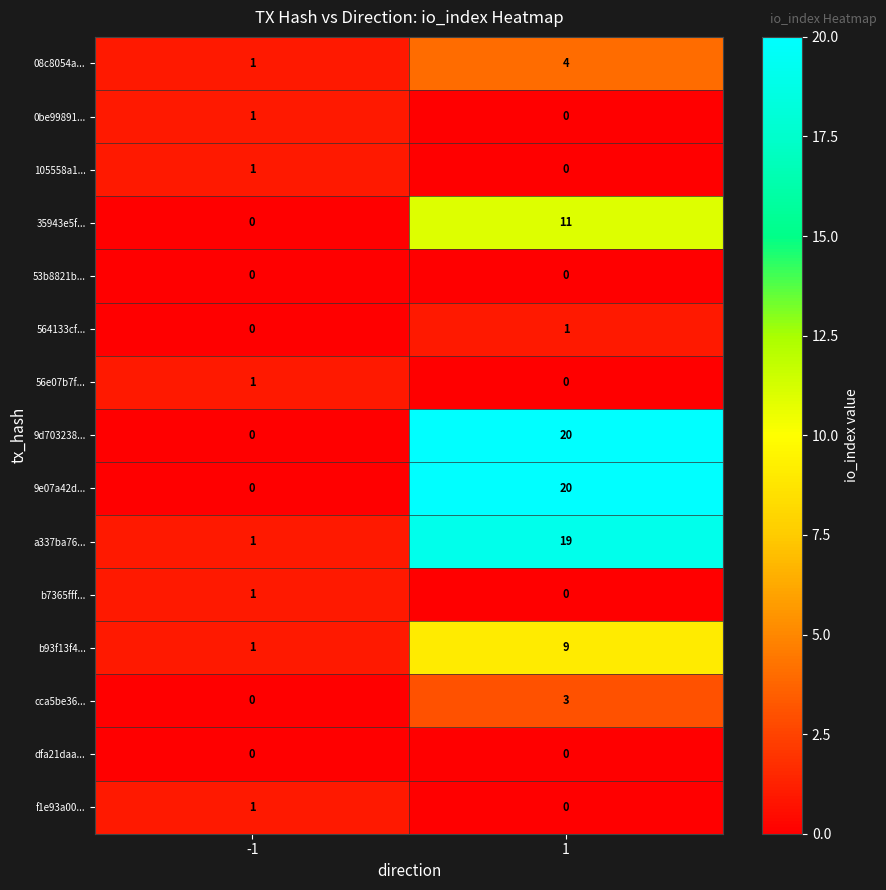

What is the spread (max minus min) of values at -1?

1